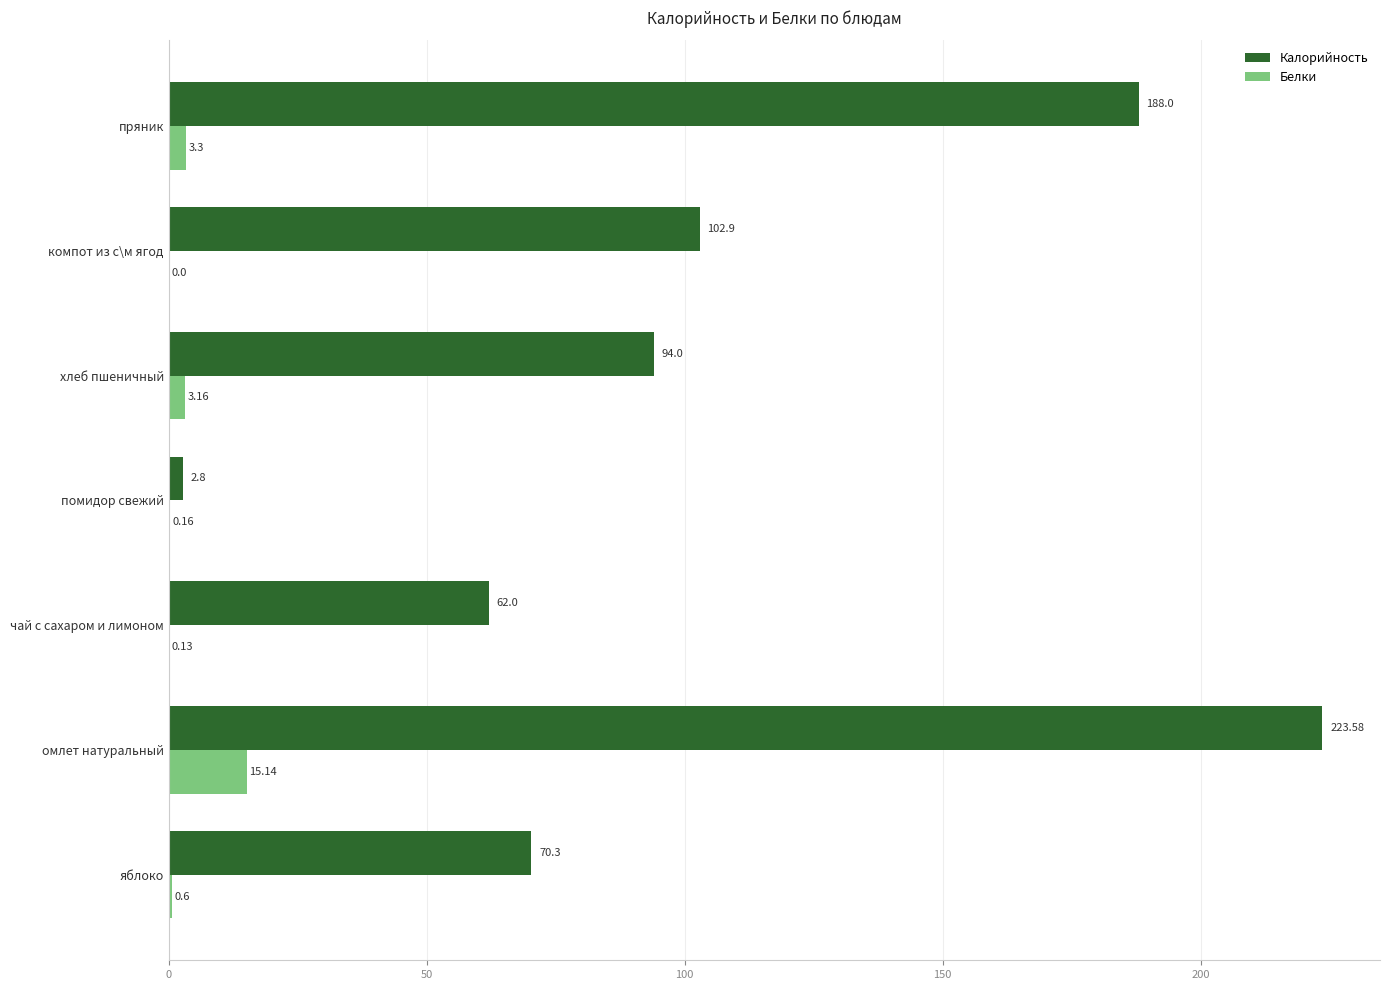

What is the sum of the Калорийность values at яблоко and компот из с\м ягод?

173.2